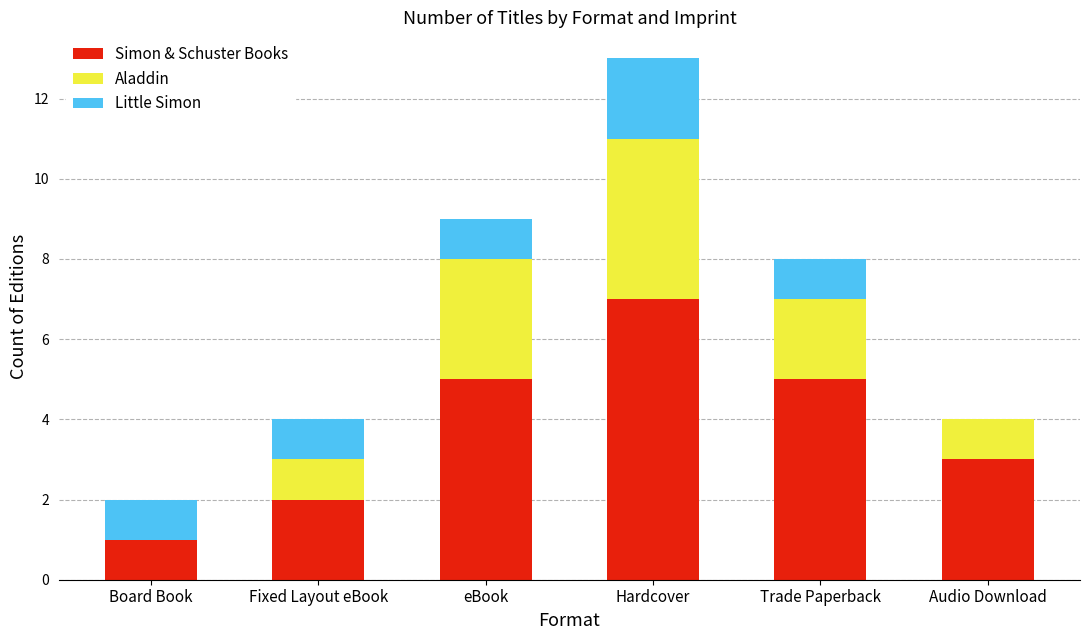

True or false: Simon & Schuster Books has a value of 2 at Fixed Layout eBook.

True